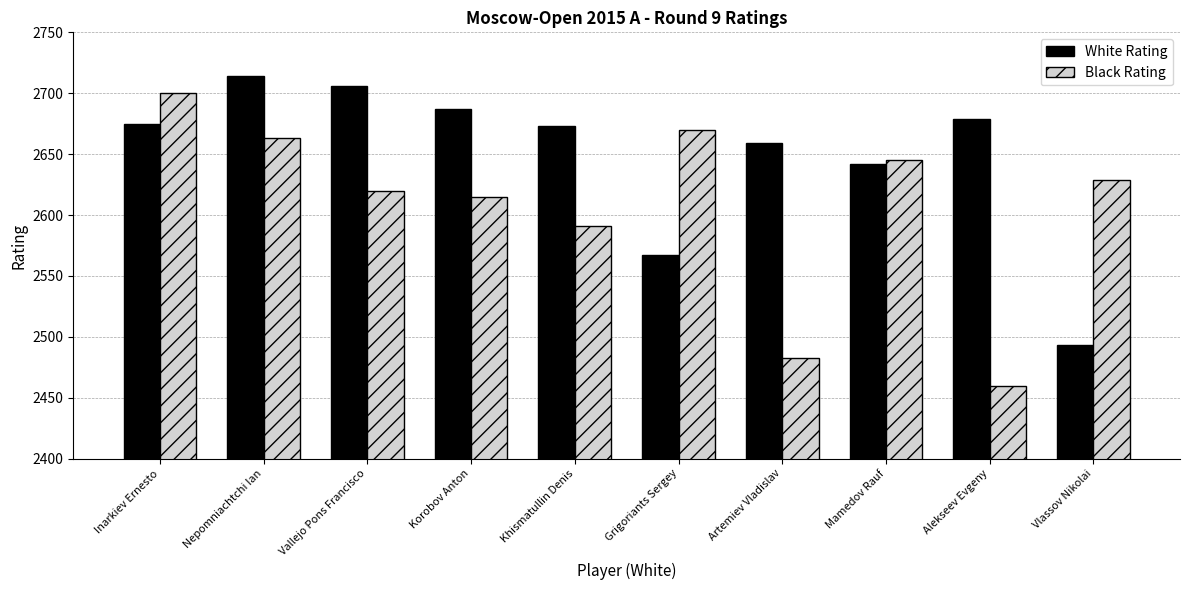

Rank the series at Grigoriants Sergey from highest to lowest value.

Black Rating, White Rating